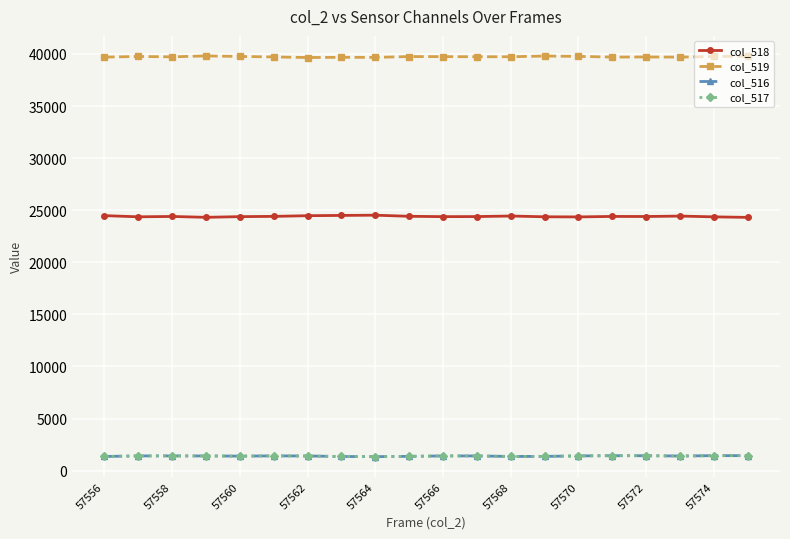

True or false: col_519 has more than 0 points higher than both neighbors.

True